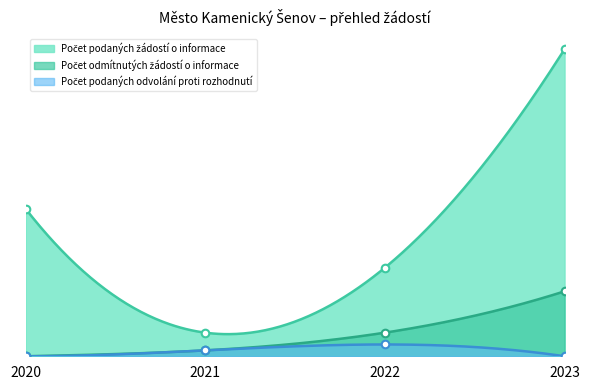

What is the total value across all series at 2023?

63